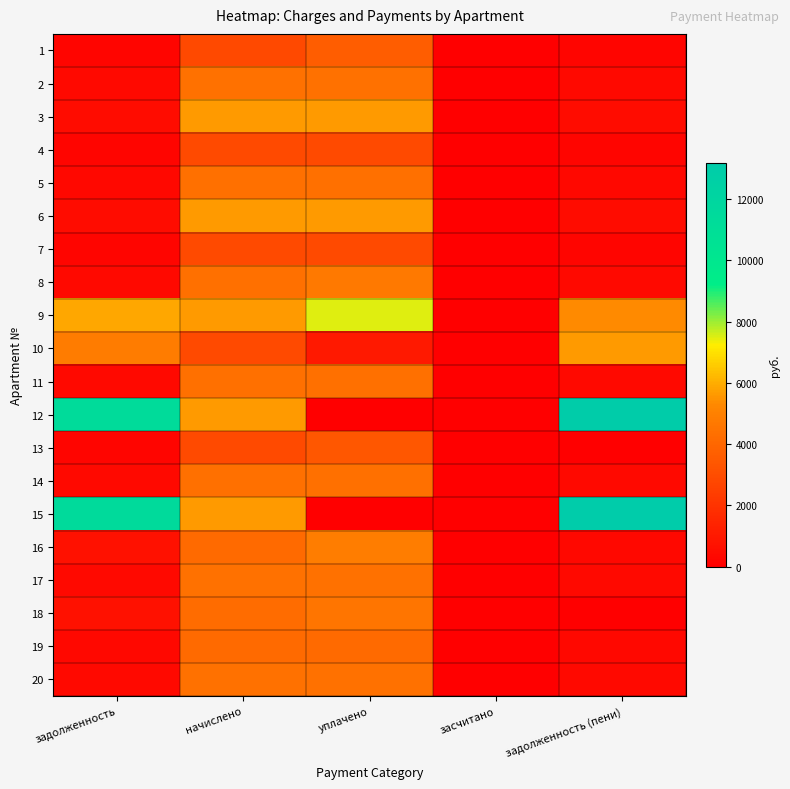

At which category is the sum across all series the highest?

начислено